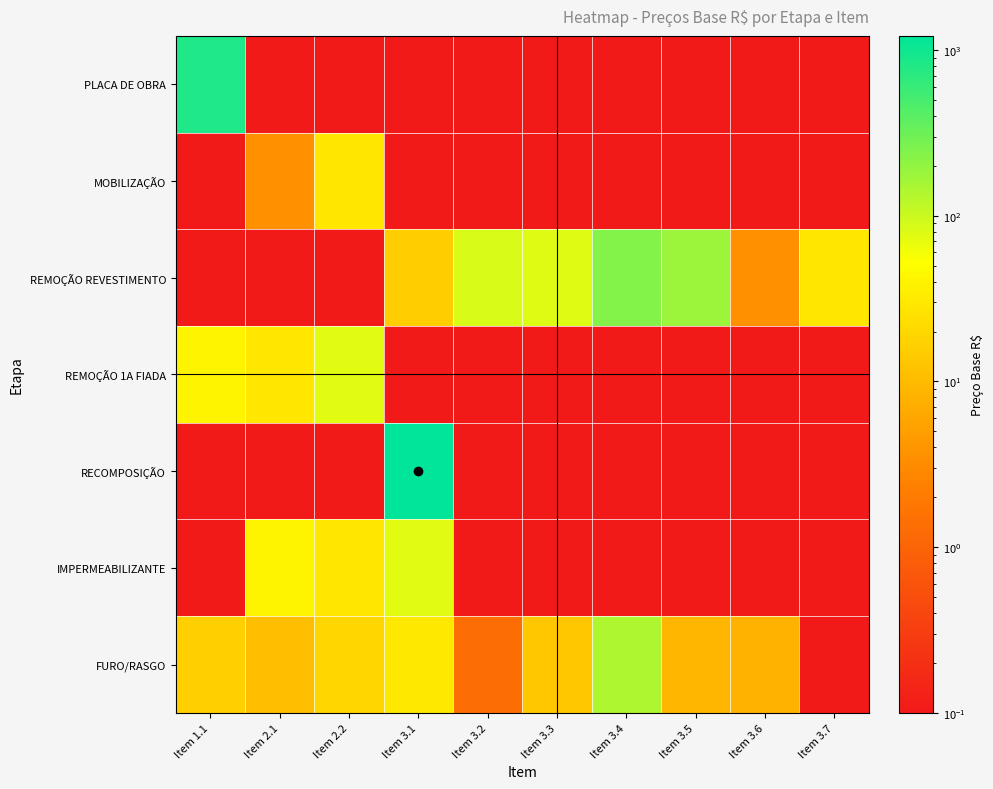

Which has a higher value, Item 3.3 or Item 1.1?

Item 1.1